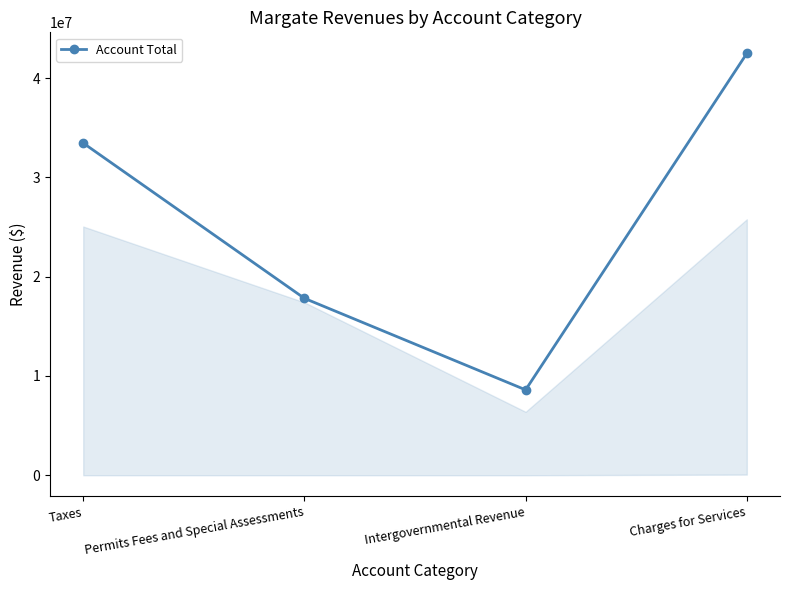

What is the ratio of the value at Permits Fees and Special Assessments to the value at Charges for Services?

0.4